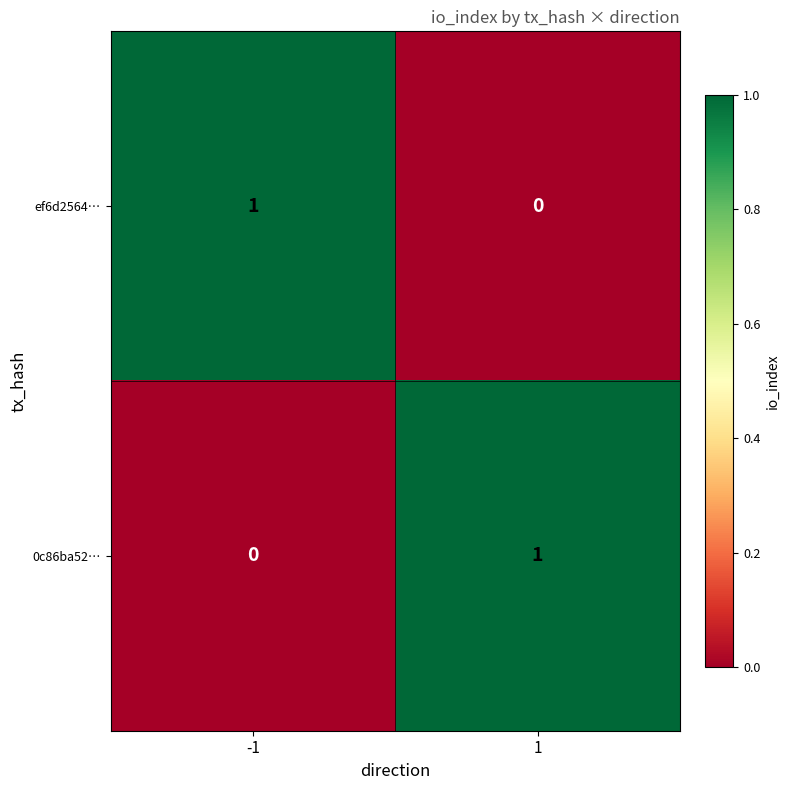

True or false: ef6d2564… has a value of 1 at -1.

True